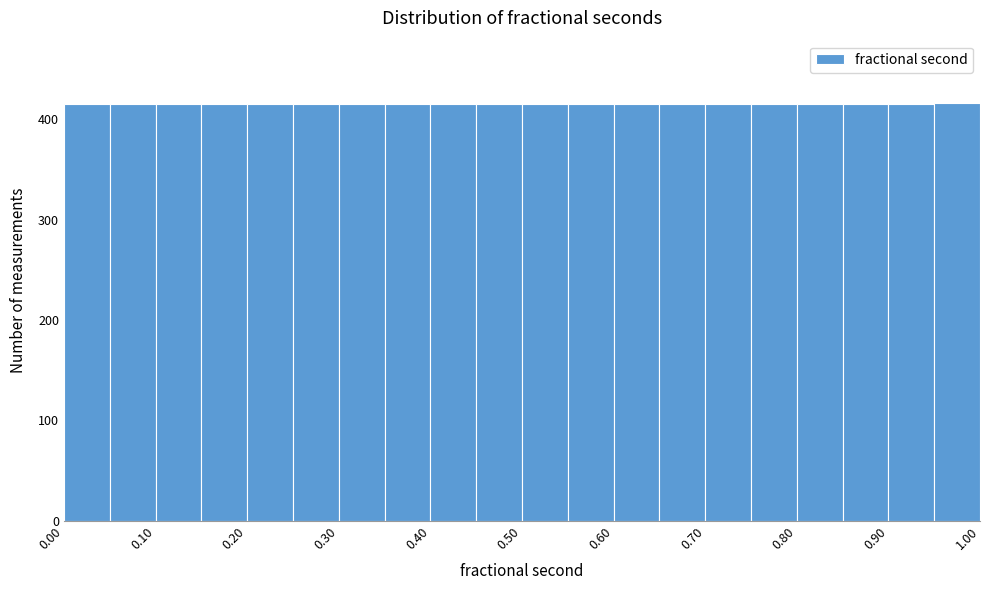

Reading left to right, list every bar in this chart as the range it spans on the x-axis followed by its height. The values are not printed on the chart, so give them approximately, as read against the axis.

0.00 to 0.05: 420
0.05 to 0.10: 420
0.10 to 0.15: 420
0.15 to 0.20: 420
0.20 to 0.25: 420
0.25 to 0.30: 420
0.30 to 0.35: 420
0.35 to 0.40: 420
0.40 to 0.45: 420
0.45 to 0.50: 420
0.50 to 0.55: 420
0.55 to 0.60: 420
0.60 to 0.65: 420
0.65 to 0.70: 420
0.70 to 0.75: 420
0.75 to 0.80: 420
0.80 to 0.85: 420
0.85 to 0.90: 420
0.90 to 0.95: 420
0.95 to 1.00: 420